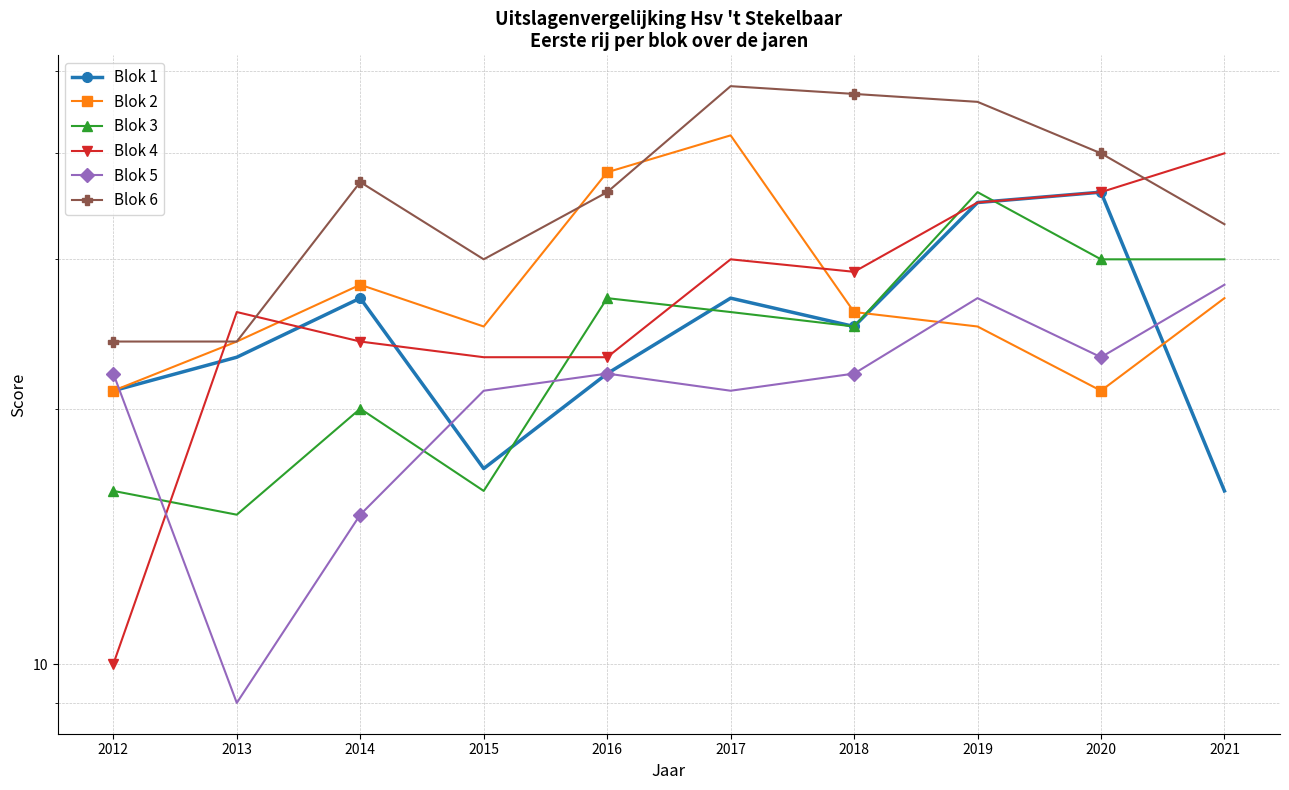

True or false: Blok 5 and Blok 6 cross at least once.

False